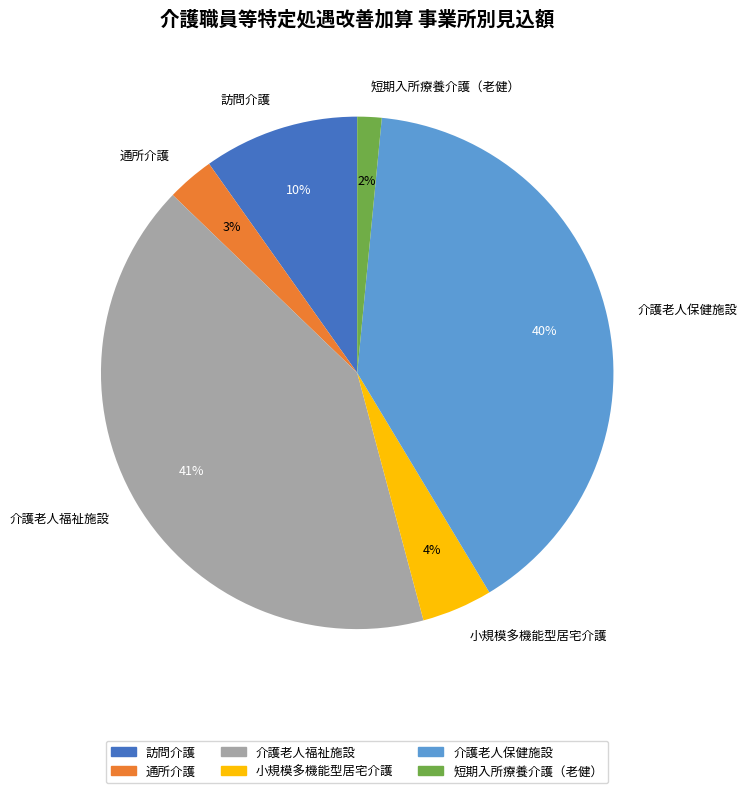

What percentage is the 介護老人福祉施設 slice, to the nearest percent?

41%